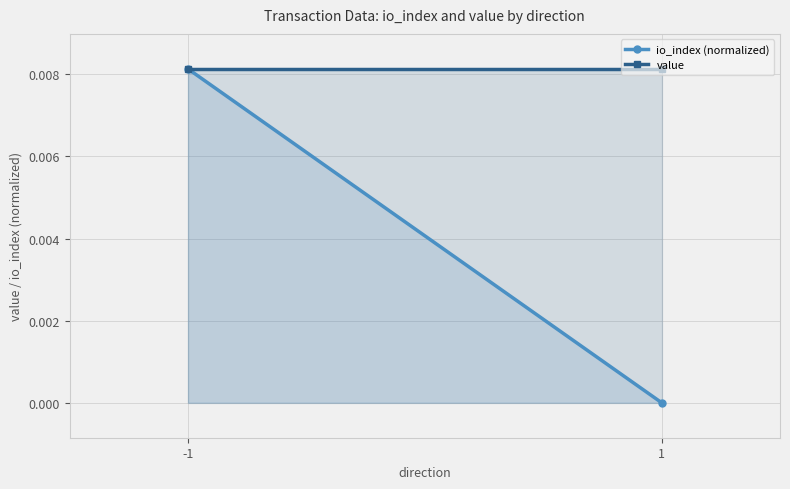

At which category does the chart reach its peak across all series?

-1